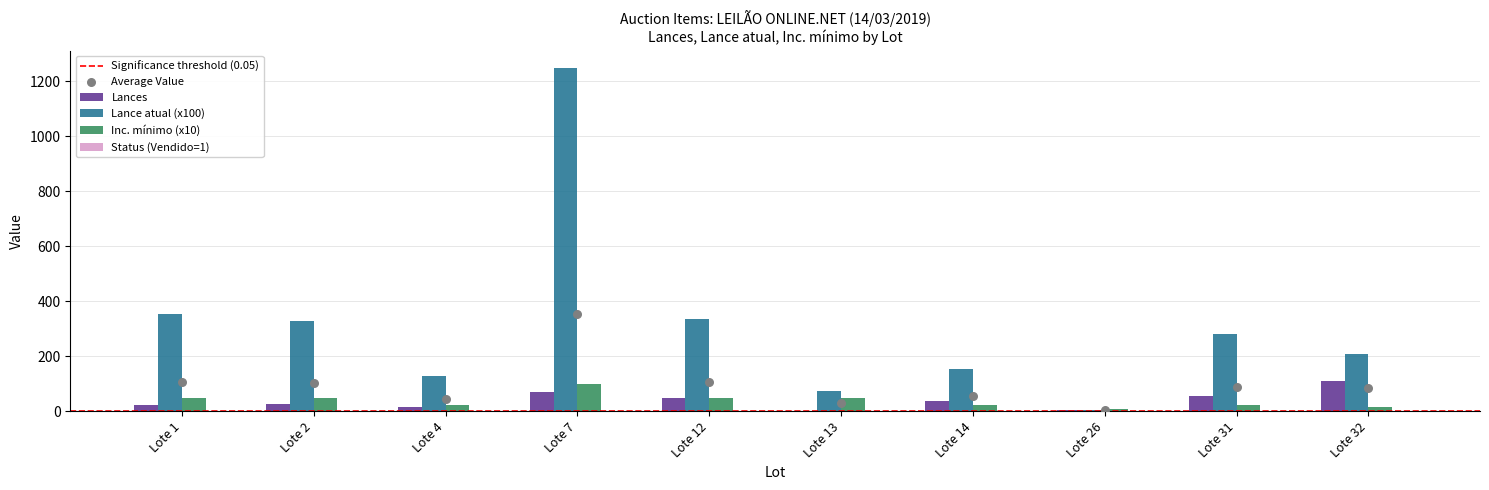

Which series has the widest spread of Y values?

Lance atual (x100)